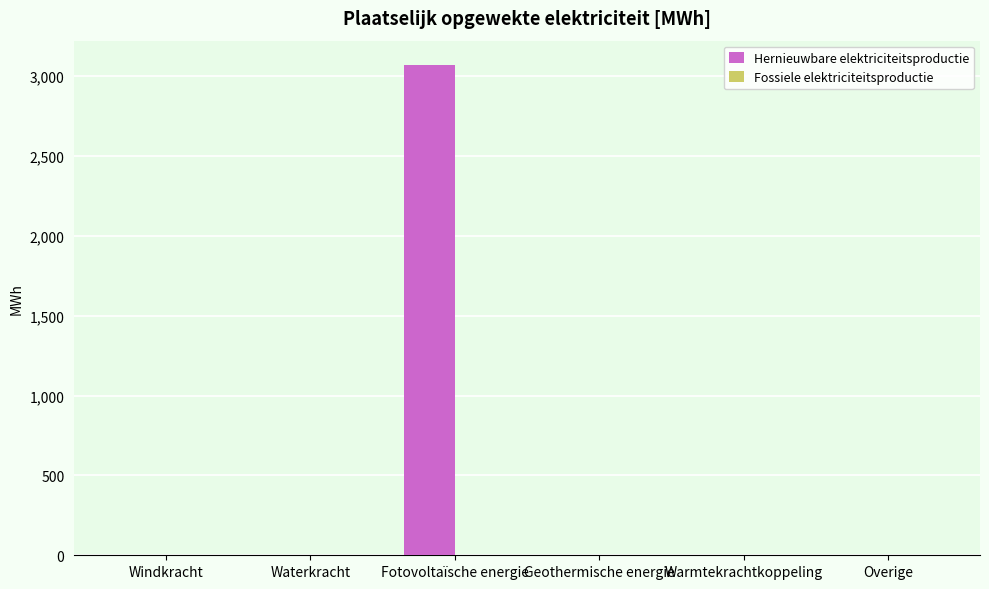

What is the maximum value shown in the chart?

3068.7